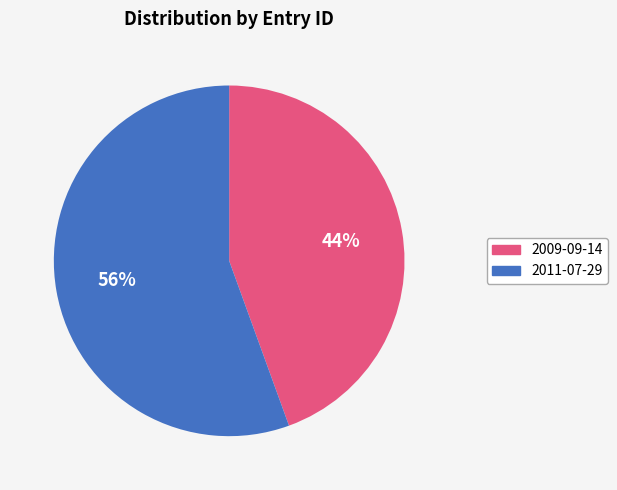

How many slices are in this pie chart?

2